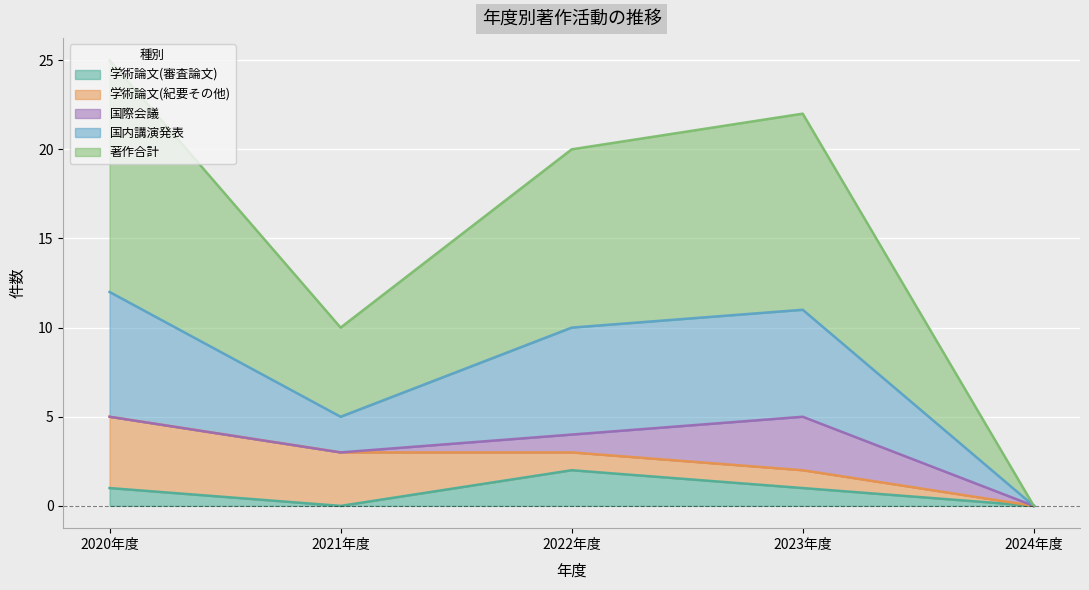

What is the total value across all series at 2022年度?

20